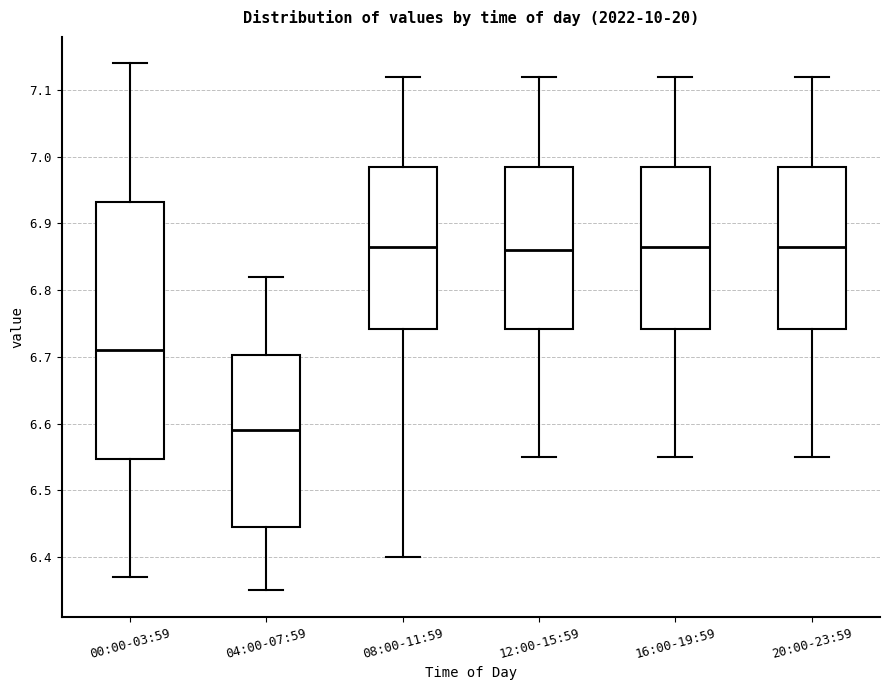

Reading left to right, transcribe this box plot: for each box, give where its median line is, the range the box spans, and where its two whiskers end, as read against the y-axis. The values are not printed on the chart, so give them approximately, as read against the axis.

00:00-03:59: median 6.71, box 6.55 to 6.93, whiskers 6.37 to 7.14
04:00-07:59: median 6.59, box 6.45 to 6.70, whiskers 6.35 to 6.82
08:00-11:59: median 6.87, box 6.74 to 6.99, whiskers 6.40 to 7.12
12:00-15:59: median 6.86, box 6.74 to 6.99, whiskers 6.55 to 7.12
16:00-19:59: median 6.87, box 6.74 to 6.99, whiskers 6.55 to 7.12
20:00-23:59: median 6.87, box 6.74 to 6.99, whiskers 6.55 to 7.12